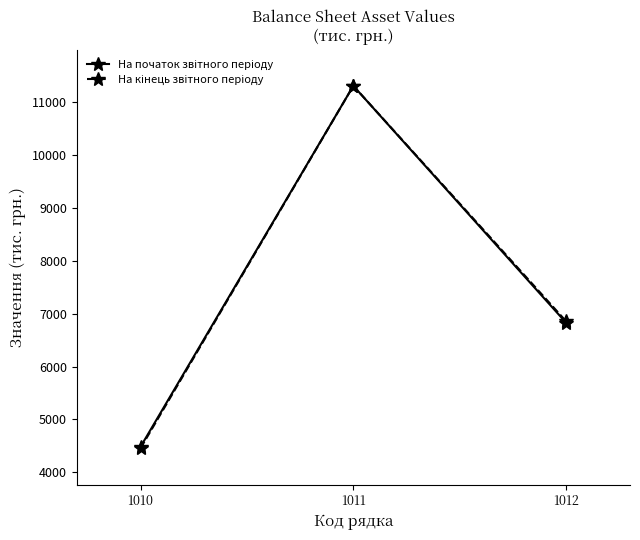

Which label corresponds to the largest value in the chart?

1011